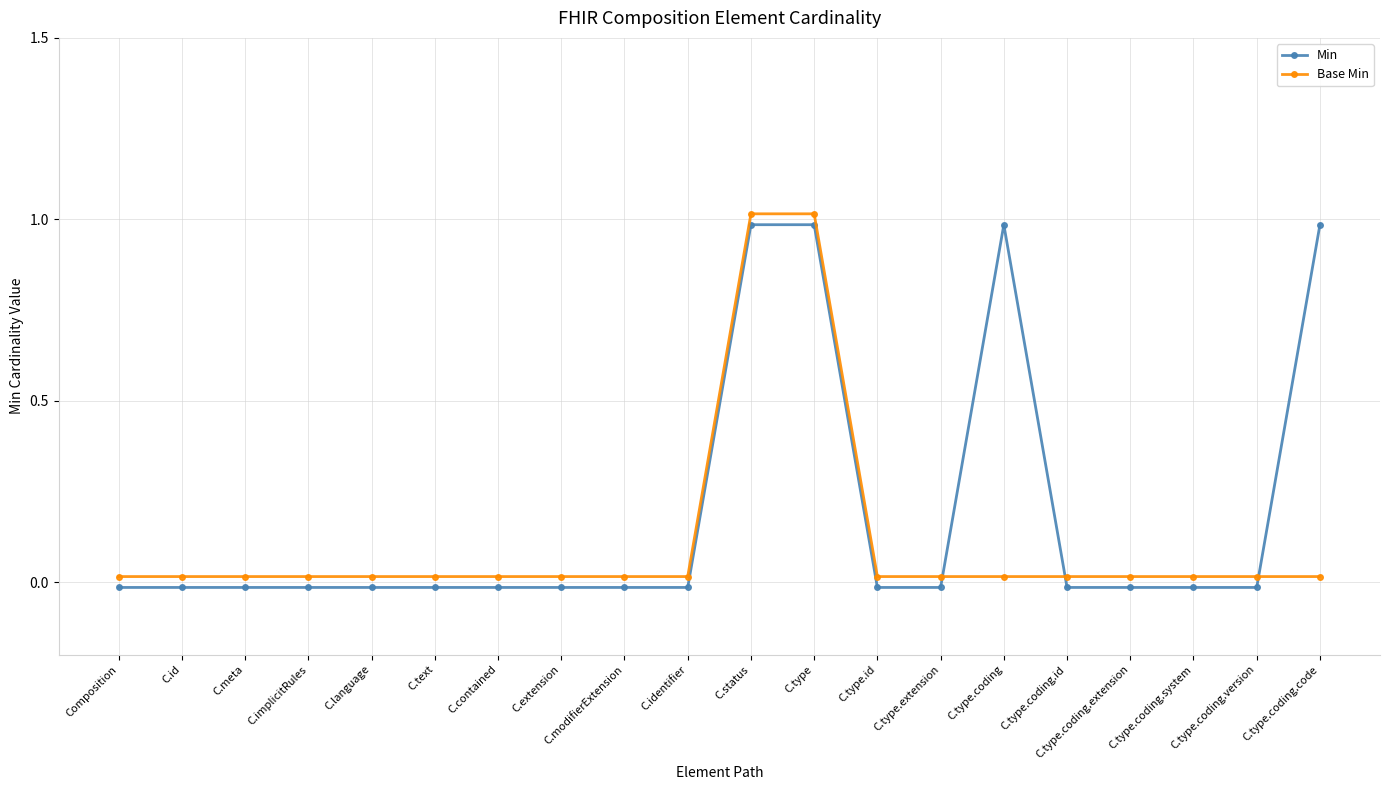

At C.text, list the series in order from smallest to largest.

Min, Base Min